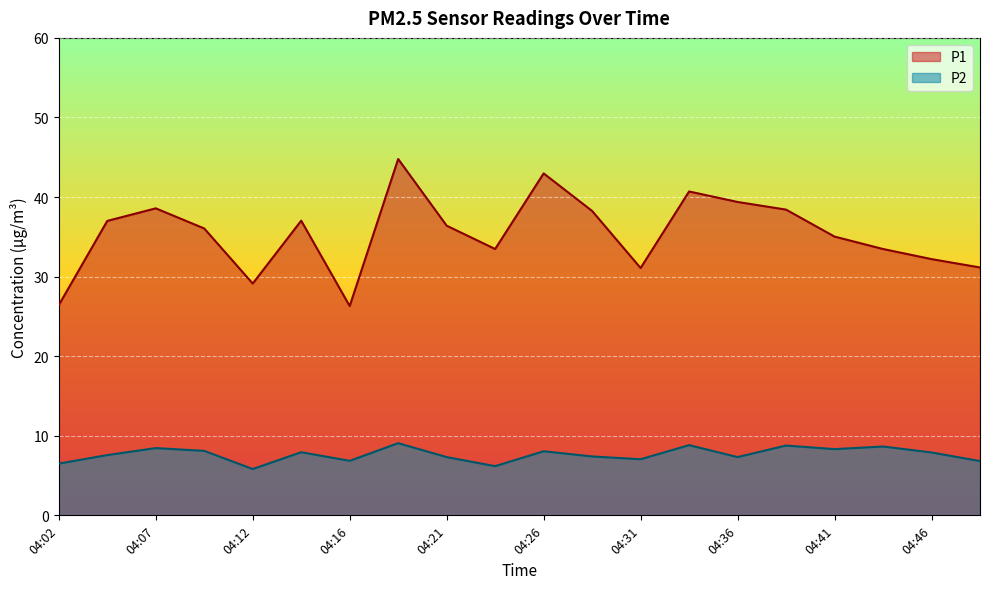

What is the average value of the P2 series?

7.6